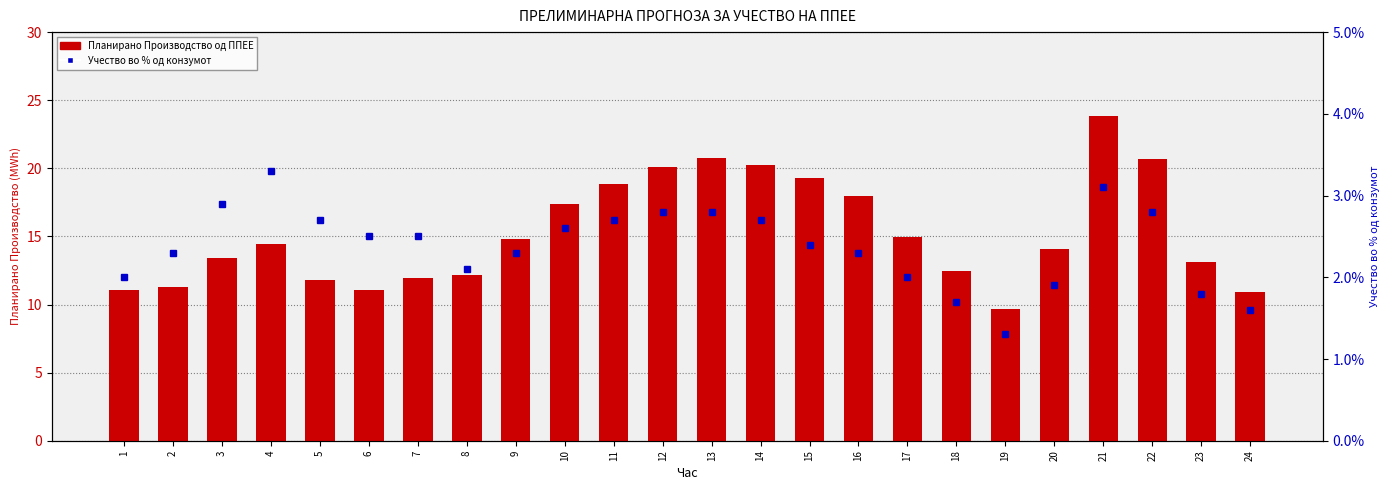

At which category is the sum across all series the highest?

21